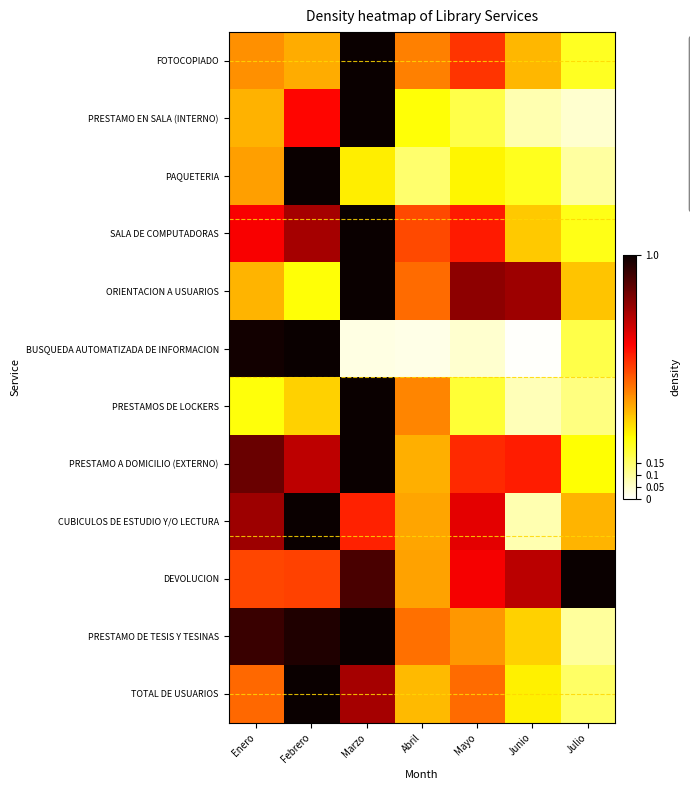

What is the difference between the PRESTAMO A DOMICILIO (EXTERNO) values at Marzo and Junio?

0.4